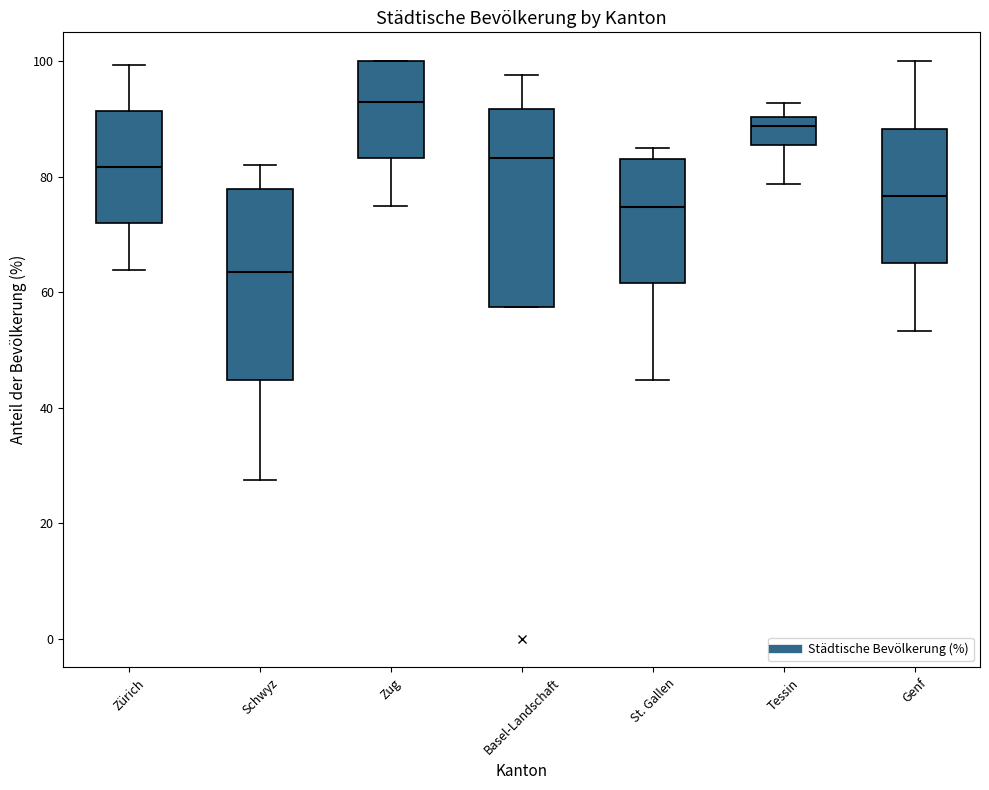

Reading left to right, read every box against the y-axis: the position of its median line, the range the box covers, and the ends of its whiskers. The values are not printed on the chart, so give them approximately, as read against the axis.

Zürich: median 82, box 72 to 92, whiskers 64 to 100
Schwyz: median 64, box 44 to 78, whiskers 28 to 82
Zug: median 92, box 84 to 100, whiskers 74 to 100
Basel-Landschaft: median 84, box 58 to 92, whiskers 58 to 98
St. Gallen: median 74, box 62 to 84, whiskers 44 to 86
Tessin: median 88, box 86 to 90, whiskers 78 to 92
Genf: median 76, box 64 to 88, whiskers 54 to 100